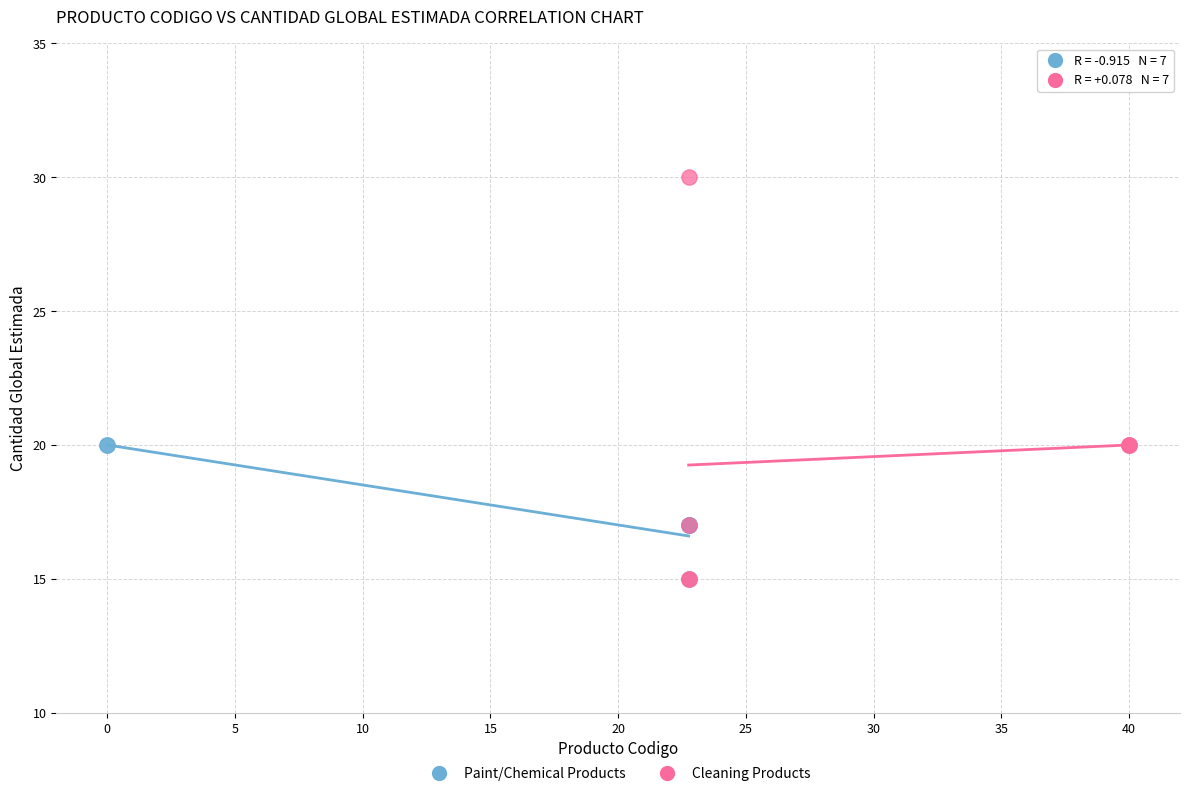

What are all the series names shown in the legend?

Paint/Chemical Products, Cleaning Products